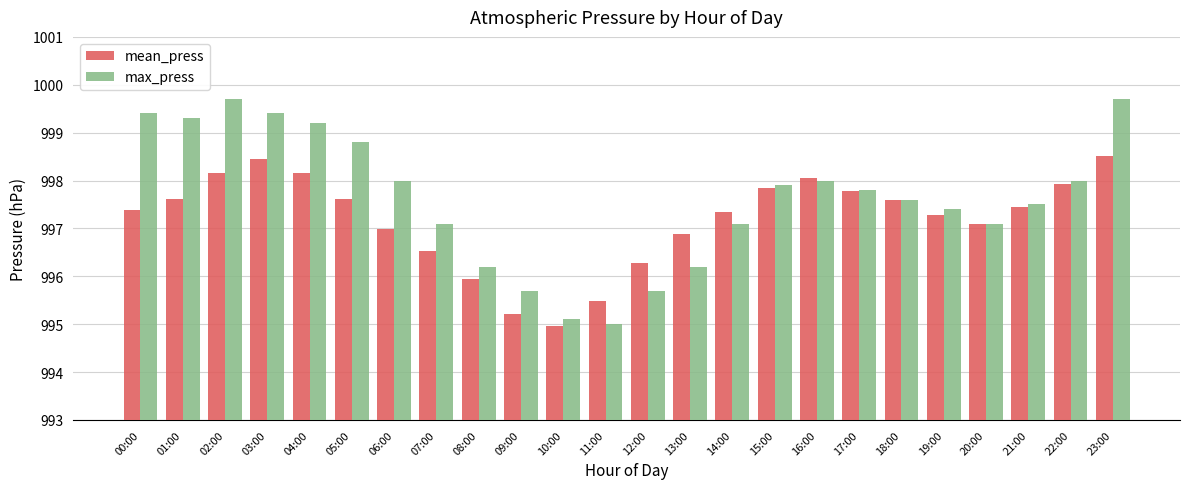

What is the total value across all series at 07:00?

1993.6